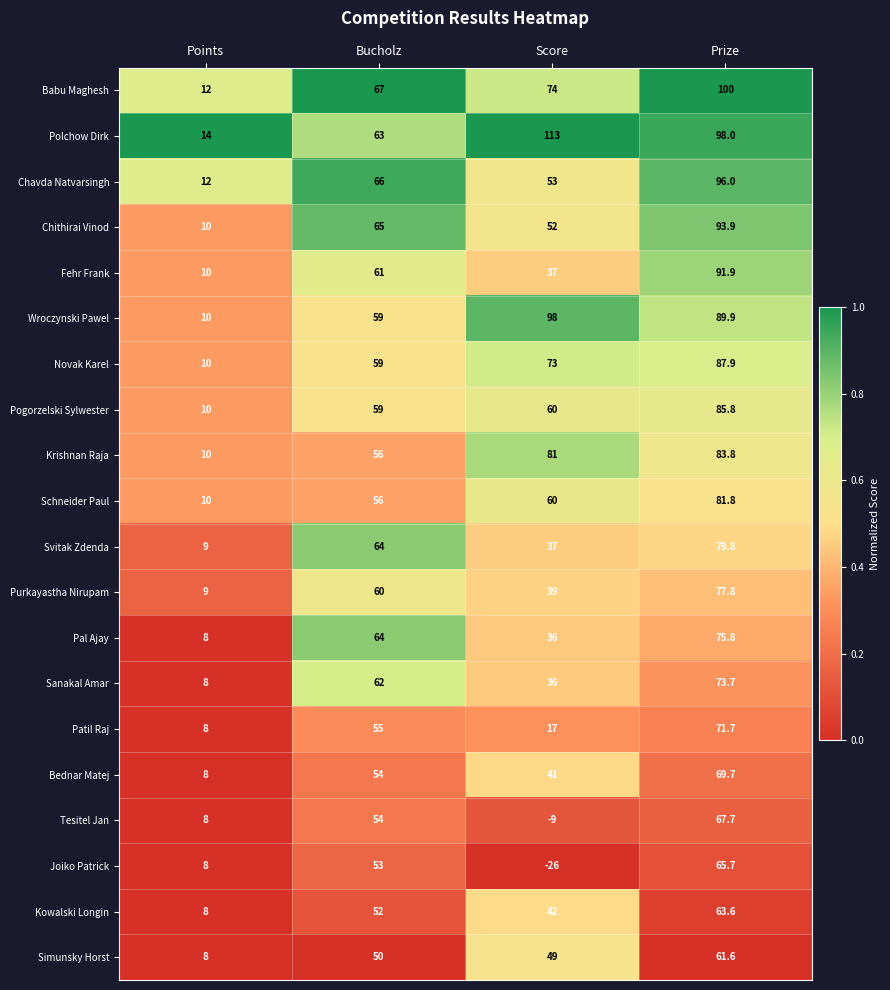

What is the difference between the maximum and minimum values in the Joiko Patrick series?

91.7